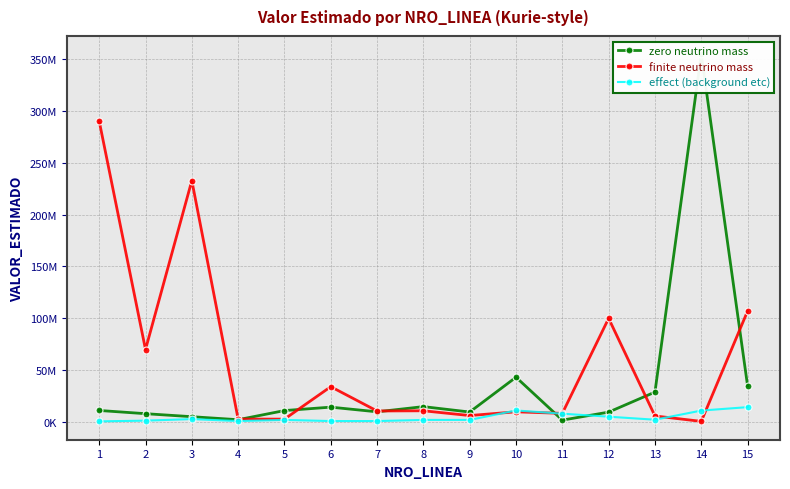

What is the sum of all finite neutrino mass values?

893307000